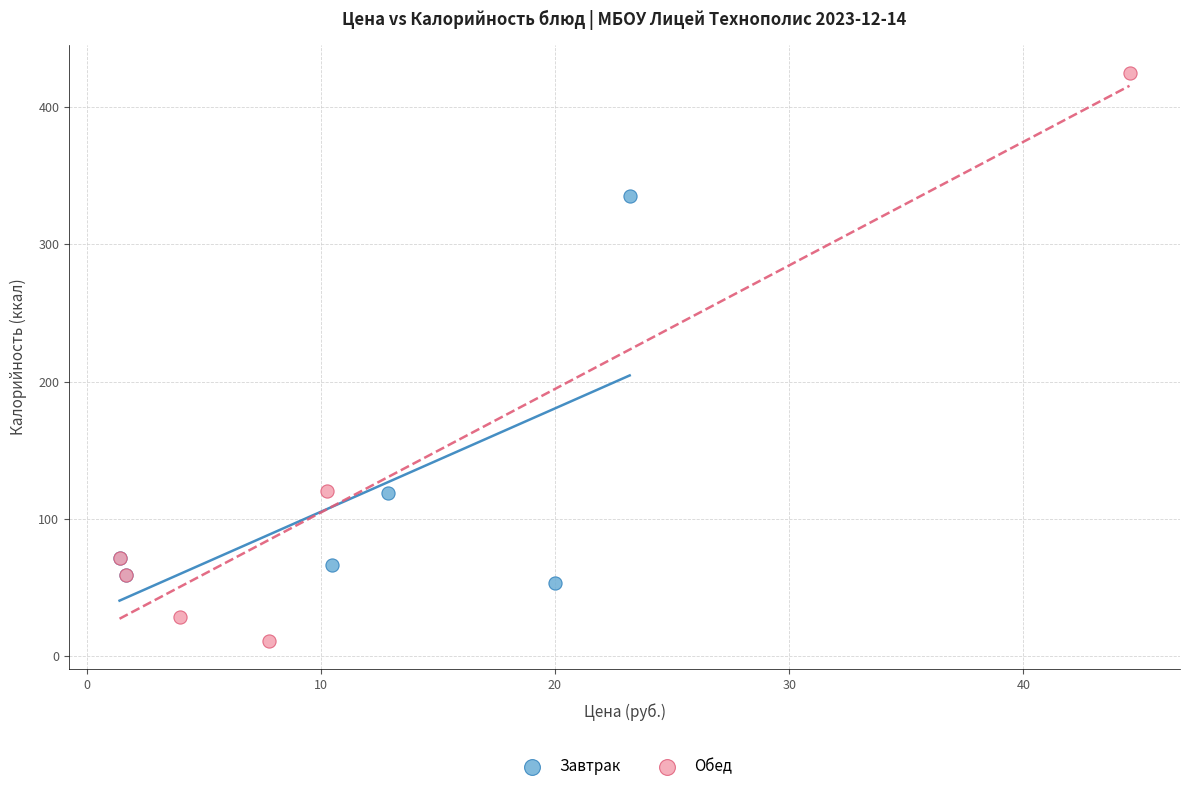

What are all the series names shown in the legend?

Завтрак, Обед